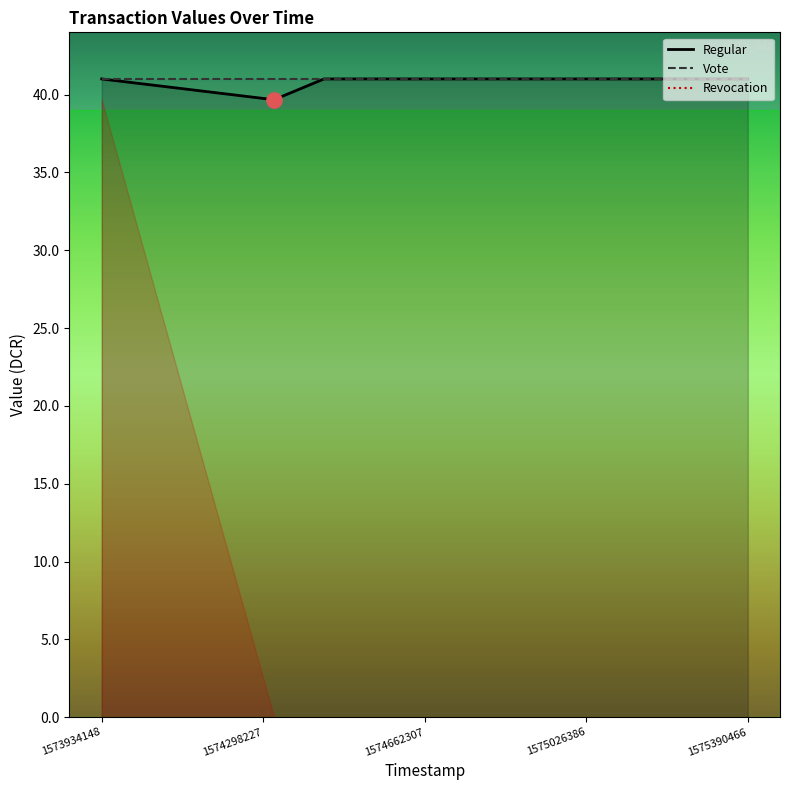

What are all the series names shown in the legend?

Regular, Vote, Revocation